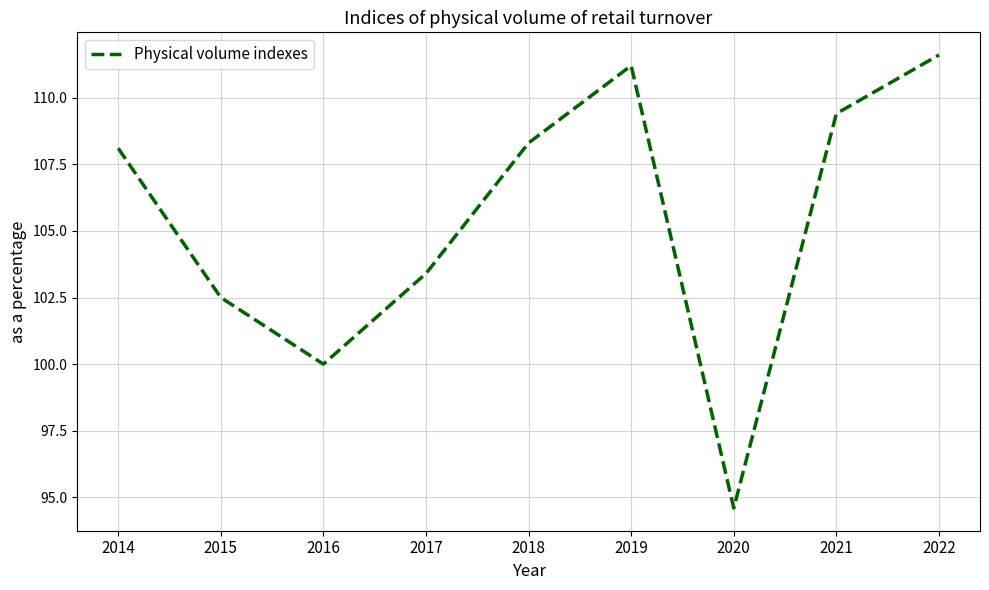

How many series are shown in this chart?

1